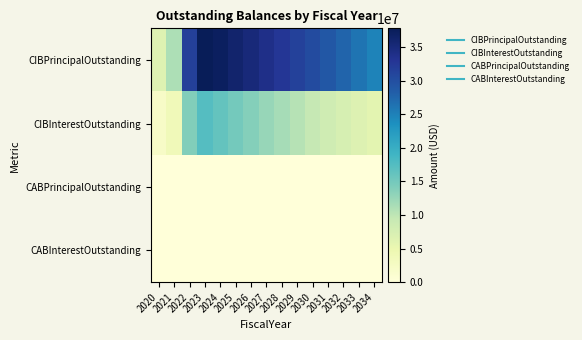

What is the spread (max minus min) of values at 2024?

37145000.0